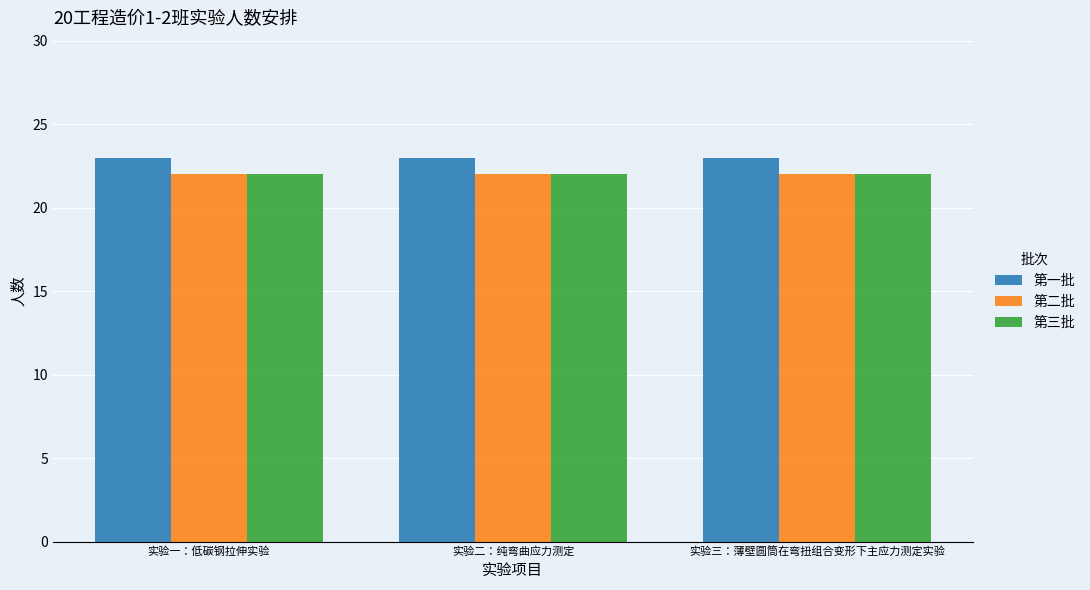

What is the total value across all series at 实验二：纯弯曲应力测定?

67